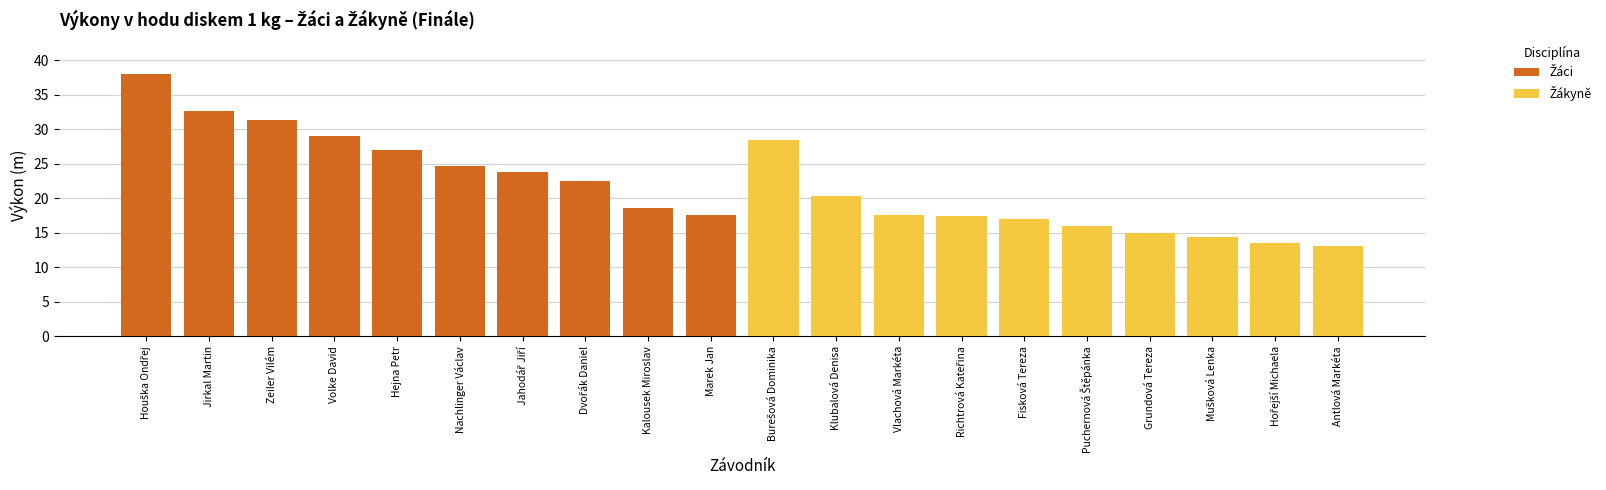

List the series in order of their overall mean, lowest first.

Žákyně, Žáci